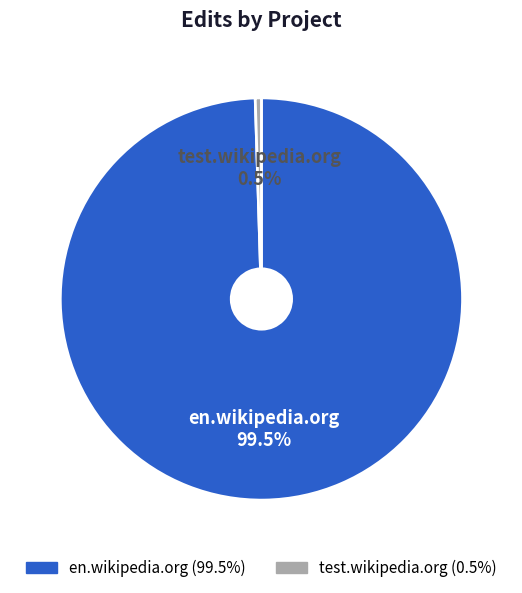

Which slice is the smallest?

test.wikipedia.org